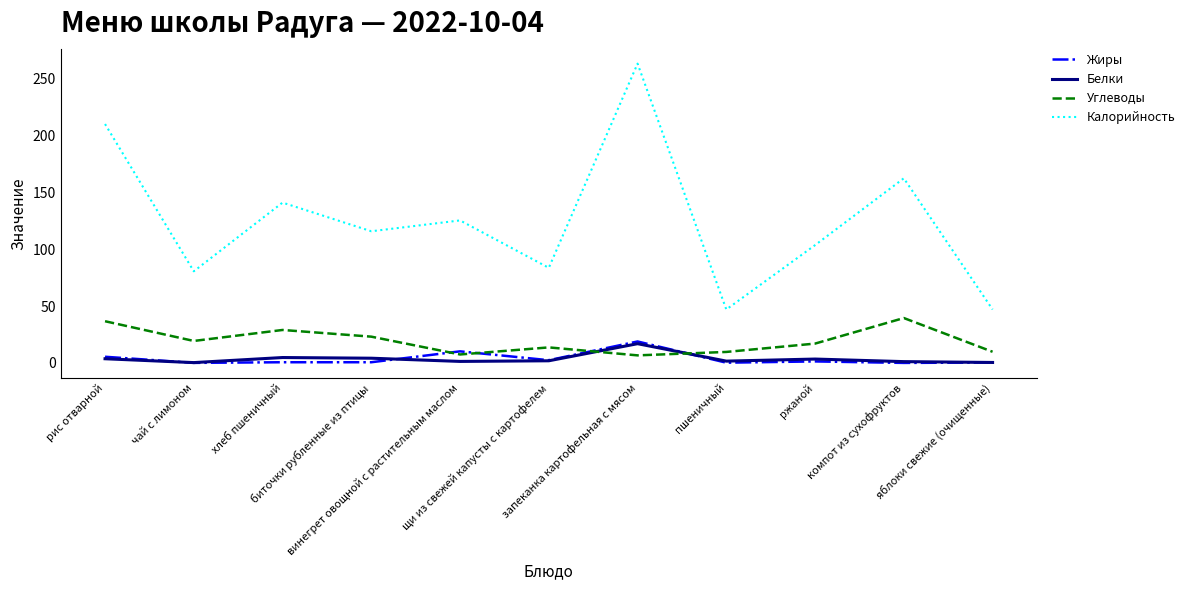

At which label is Жиры closest to 9?

винегрет овощной с растительным маслом